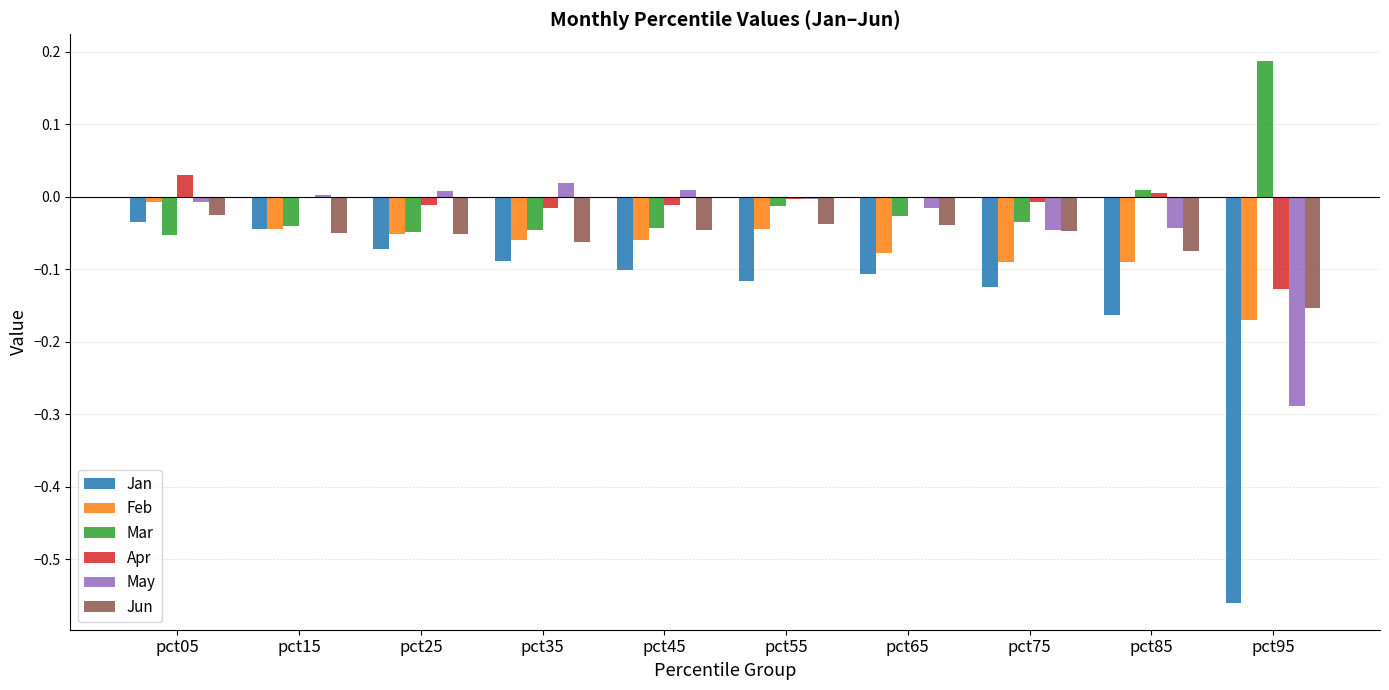

Is the value of Apr at pct15 greater than the value of Jun at pct45?

Yes